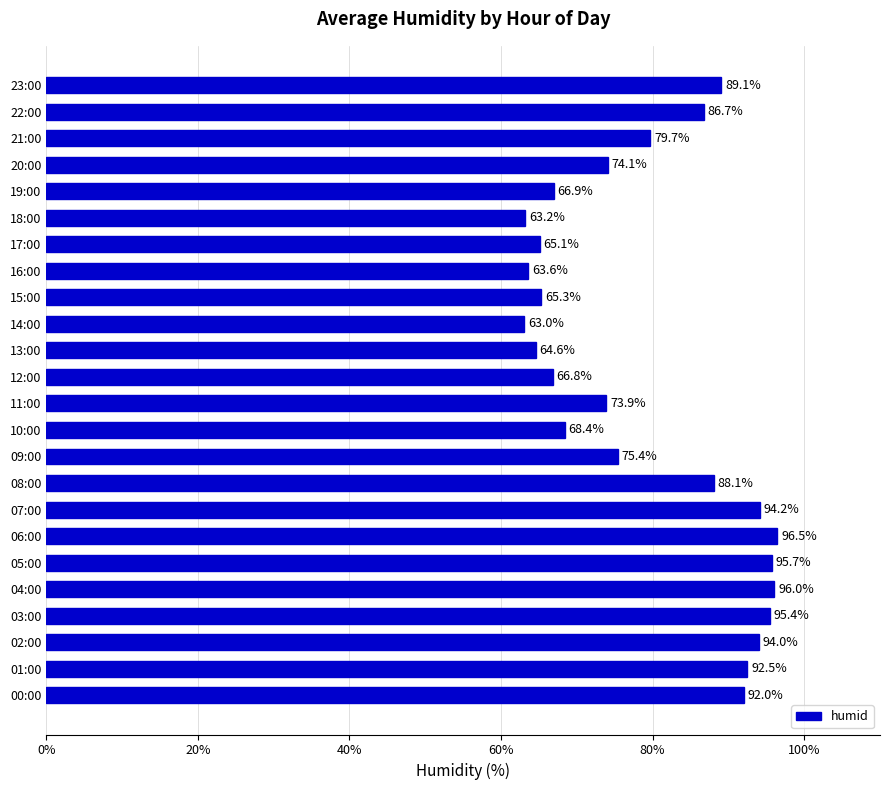

Where is the data nearest to the value 79?

21:00